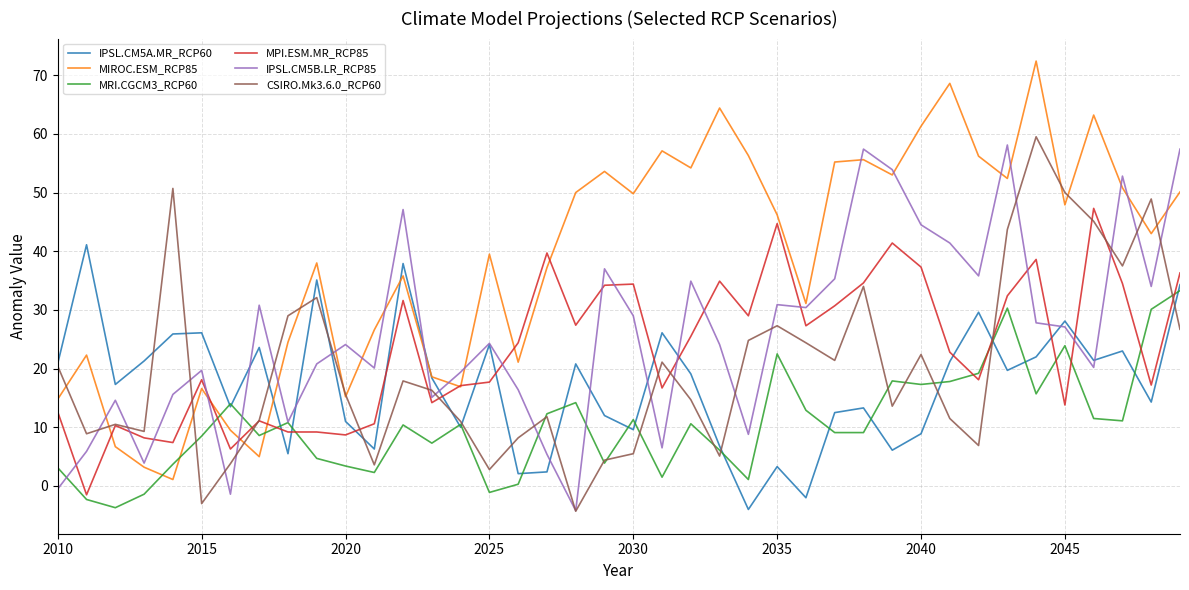

At how many categories does at least one series exceed 34?

27